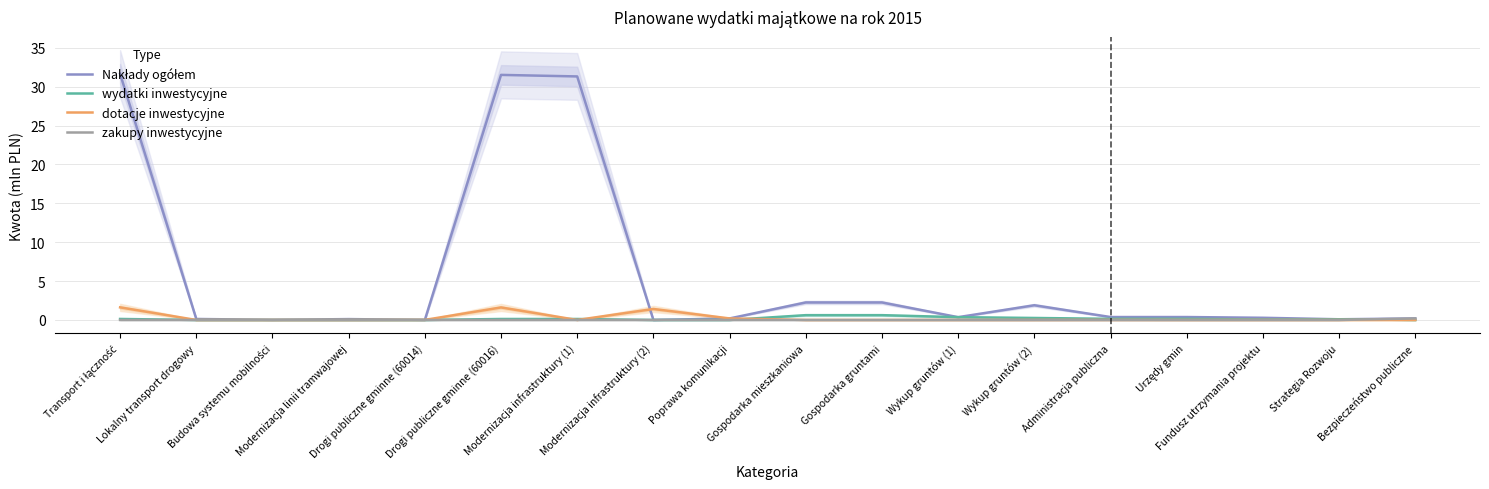

Reading left to right, extract all data points from this chart.

Nakłady ogółem: 31.7	0.1	0.0	0.1	0.0	31.5	31.3	0.0	0.2	2.3	2.3	0.4	1.9	0.4	0.4	0.3	0.1	0.2
wydatki inwestycyjne: 0.1	0.0	0.0	0.0	0.0	0.1	0.1	0.0	0.0	0.6	0.6	0.4	0.3	0.1	0.1	0.1	0.1	0.0
dotacje inwestycyjne: 1.6	0.0	0.0	0.0	0.0	1.6	0.0	1.4	0.2	0.0	0.0	0.0	0.0	0.0	0.0	0.0	0.0	0.0
zakupy inwestycyjne: 0.0	0.0	0.0	0.0	0.0	0.0	0.0	0.0	0.0	0.0	0.0	0.0	0.0	0.0	0.0	0.0	0.0	0.2